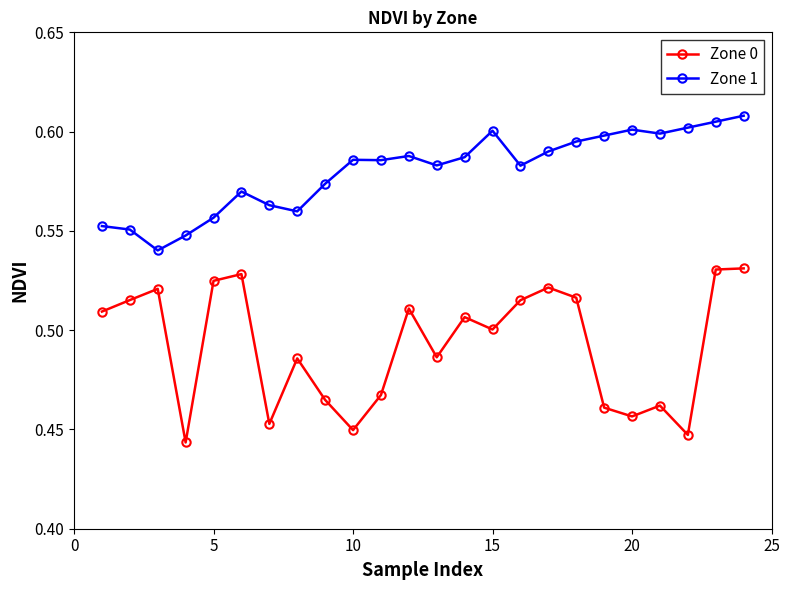

What are all the series names shown in the legend?

Zone 0, Zone 1